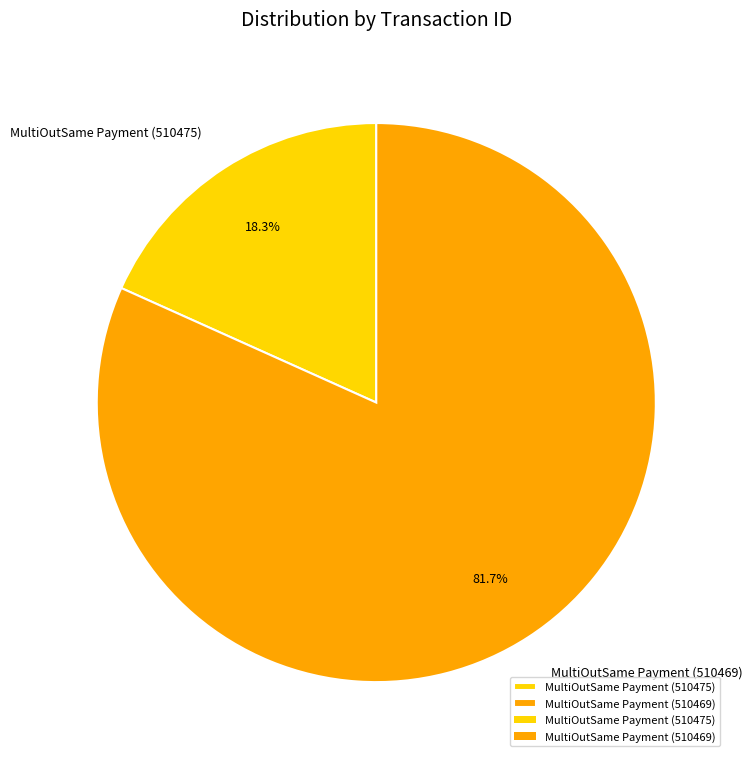

Rank the categories by value from highest to lowest.

MultiOutSame Payment (510469), MultiOutSame Payment (510475)